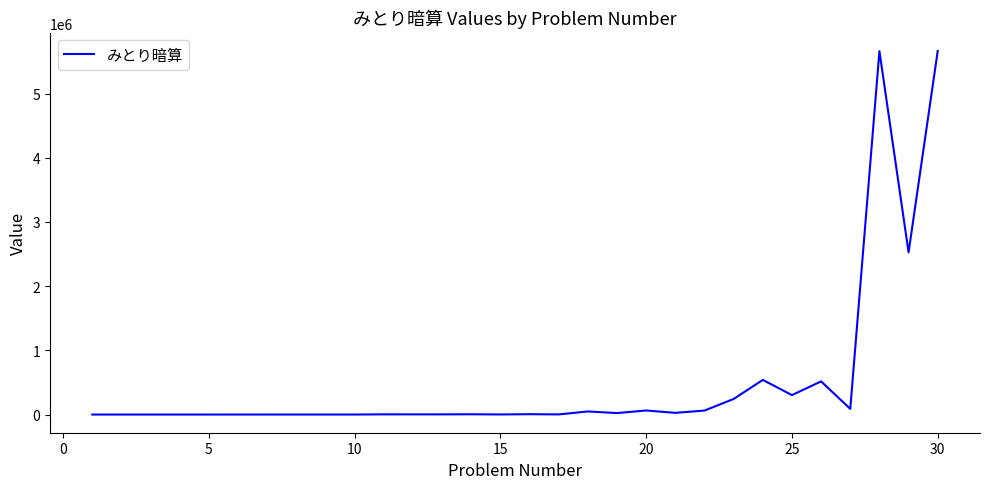

What is the average value?

526288